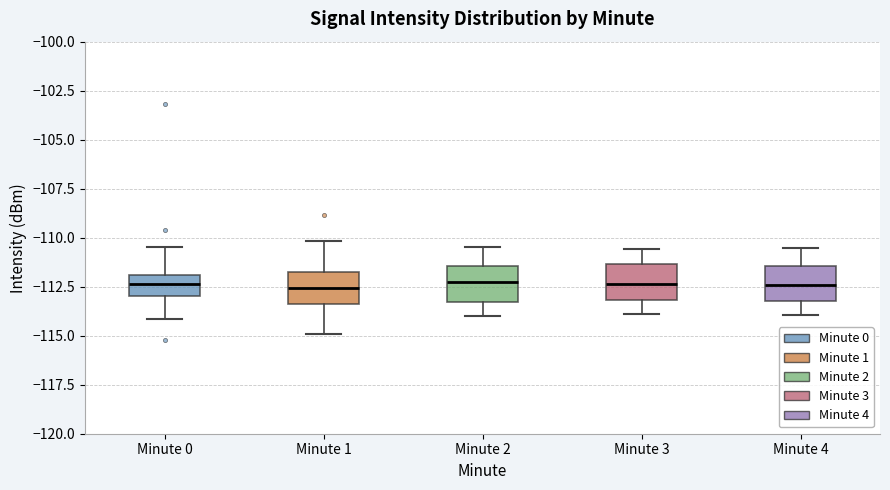

Reading left to right, read every box against the y-axis: the position of its median line, the range the box covers, and the ends of its whiskers. The values are not printed on the chart, so give them approximately, as read against the axis.

Minute 0: median -112.5, box -113.0 to -112.0, whiskers -114.0 to -110.5
Minute 1: median -112.5, box -113.5 to -112.0, whiskers -115.0 to -110.0
Minute 2: median -112.5, box -113.5 to -111.5, whiskers -114.0 to -110.5
Minute 3: median -112.5, box -113.0 to -111.5, whiskers -114.0 to -110.5
Minute 4: median -112.5, box -113.0 to -111.5, whiskers -114.0 to -110.5